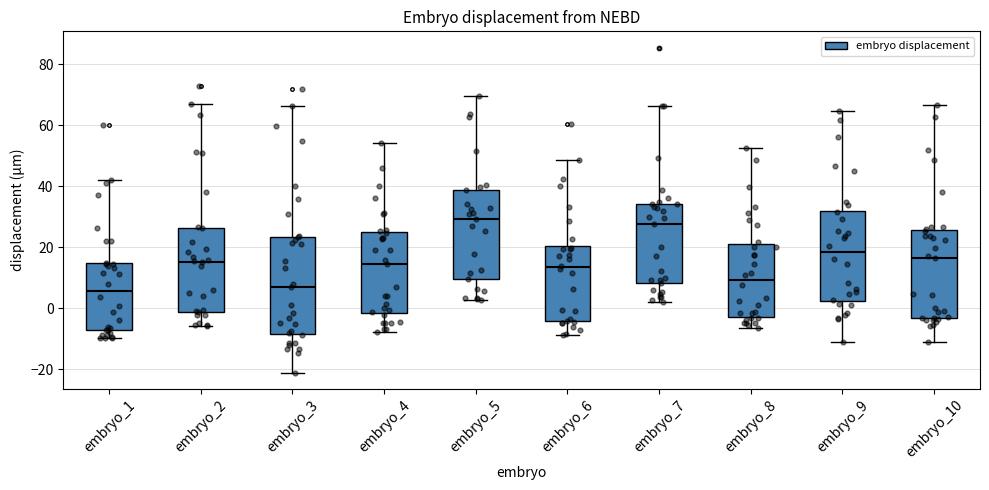

Where does the median line of the box for embryo_3 sit on the y-axis? The values are not printed on the chart, so give them approximately, as read against the axis.

8